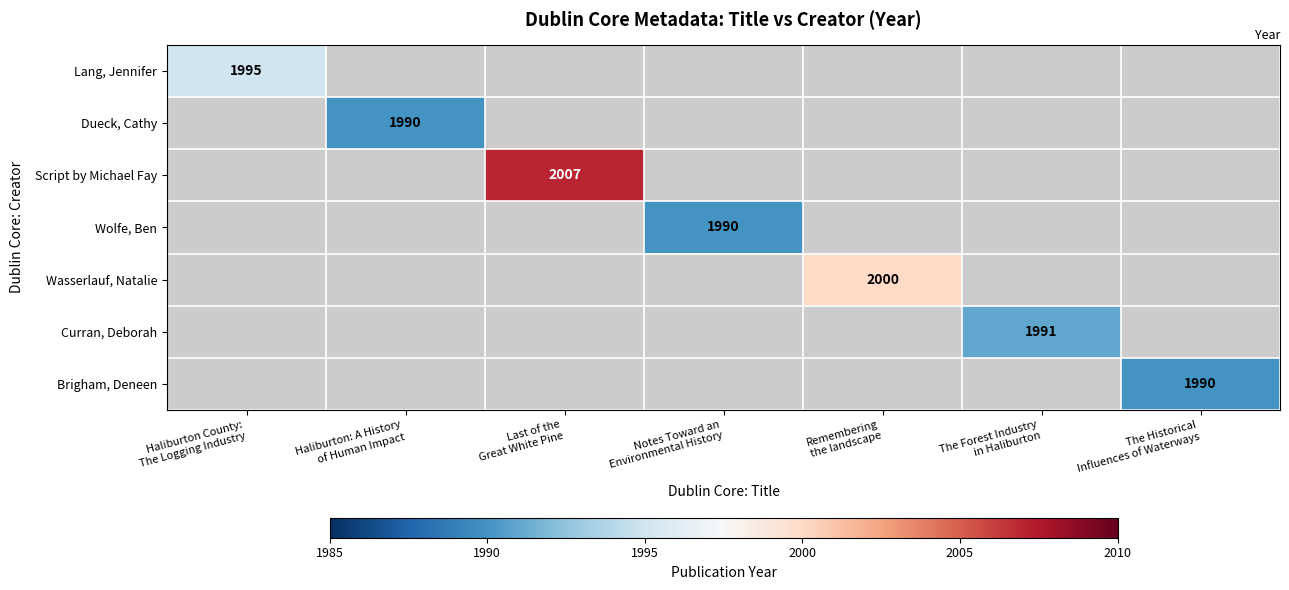

Which label corresponds to the largest value in the chart?

Last of the
Great White Pine